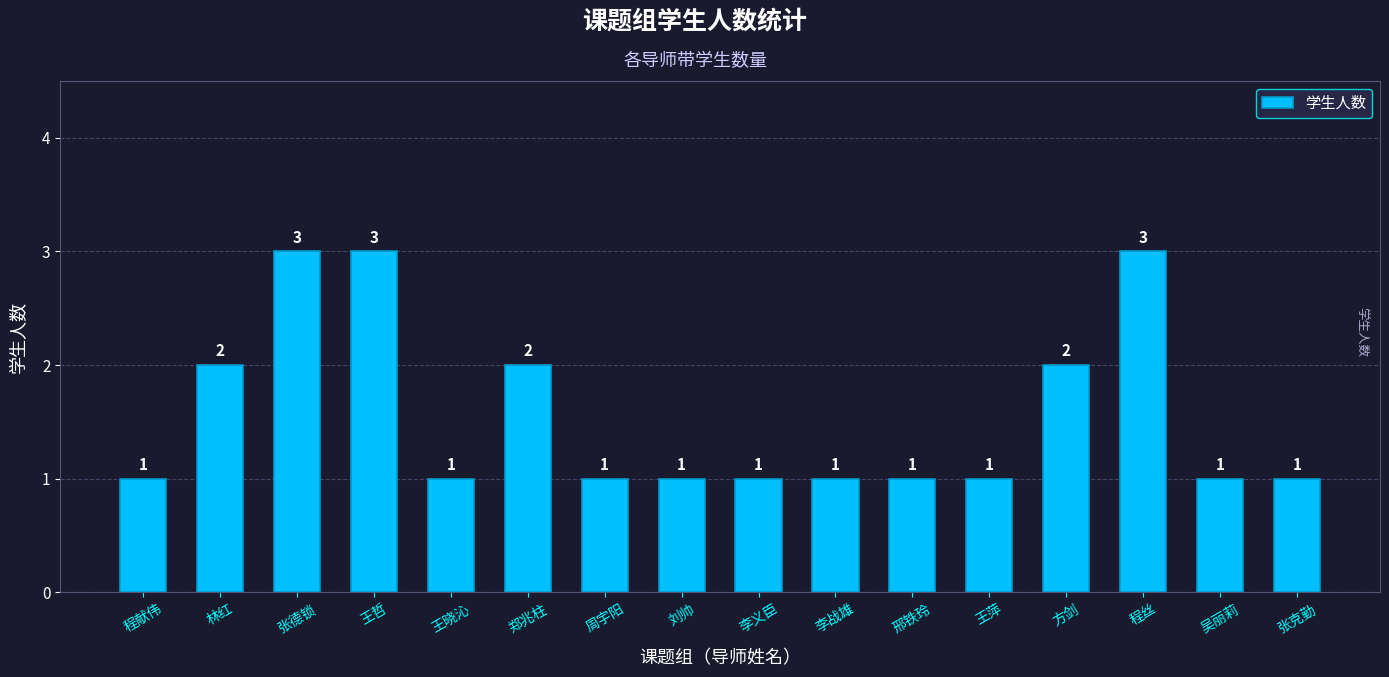

Reading right to left, transcribe all the data shown in this chart.

张克勤=1	吴丽莉=1	程丝=3	方剑=2	王萍=1	邢铁玲=1	李战雄=1	李义臣=1	刘帅=1	周宇阳=1	郑兆柱=2	王晓沁=1	王哲=3	张德锁=3	林红=2	程献伟=1